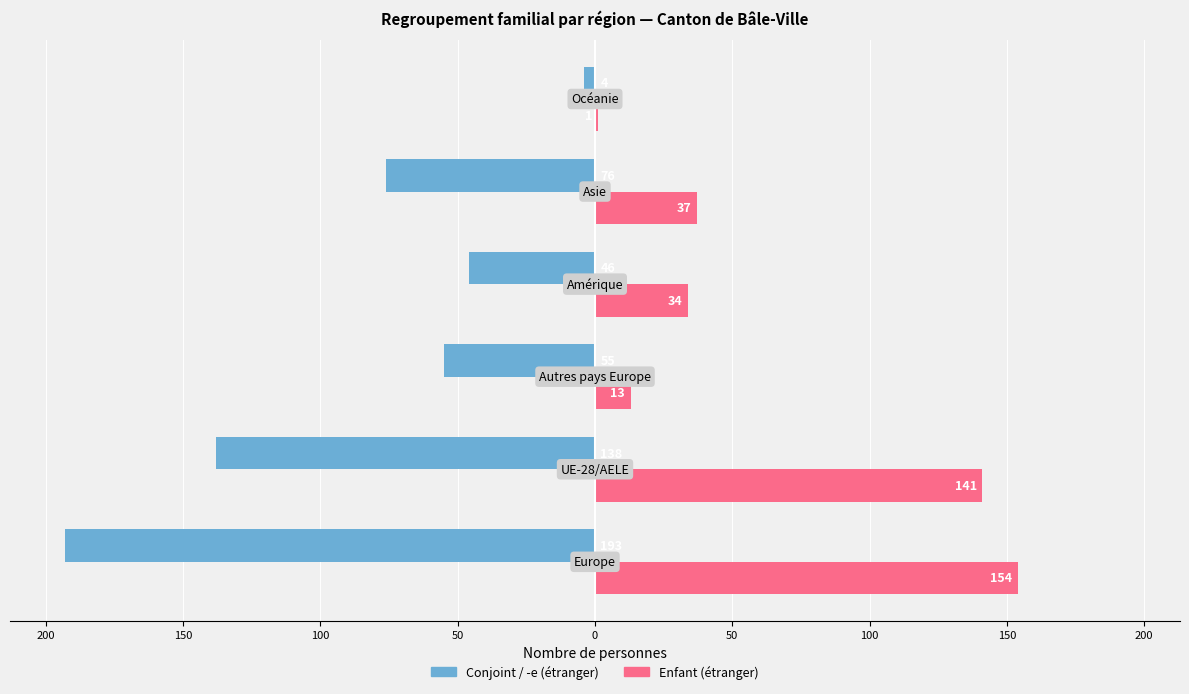

What are all the series names shown in the legend?

Conjoint / -e (étranger), Enfant (étranger)